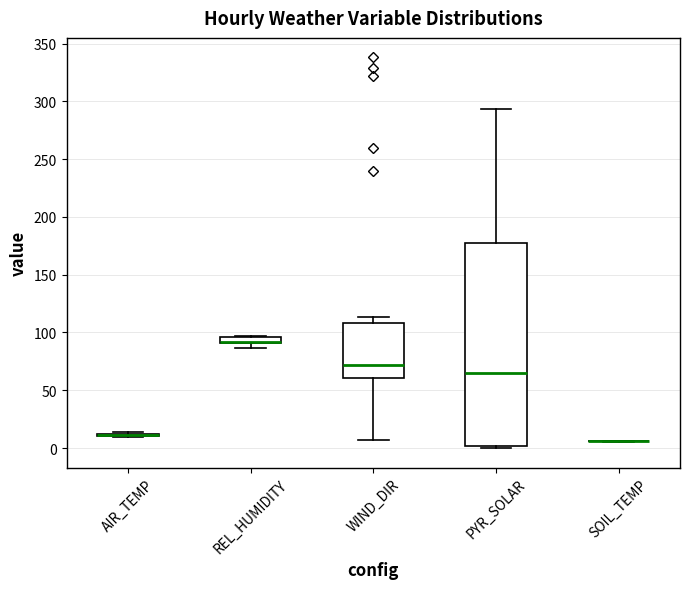

Comparing the boxes themselves (not the whiskers), which one is the tallest?

PYR_SOLAR